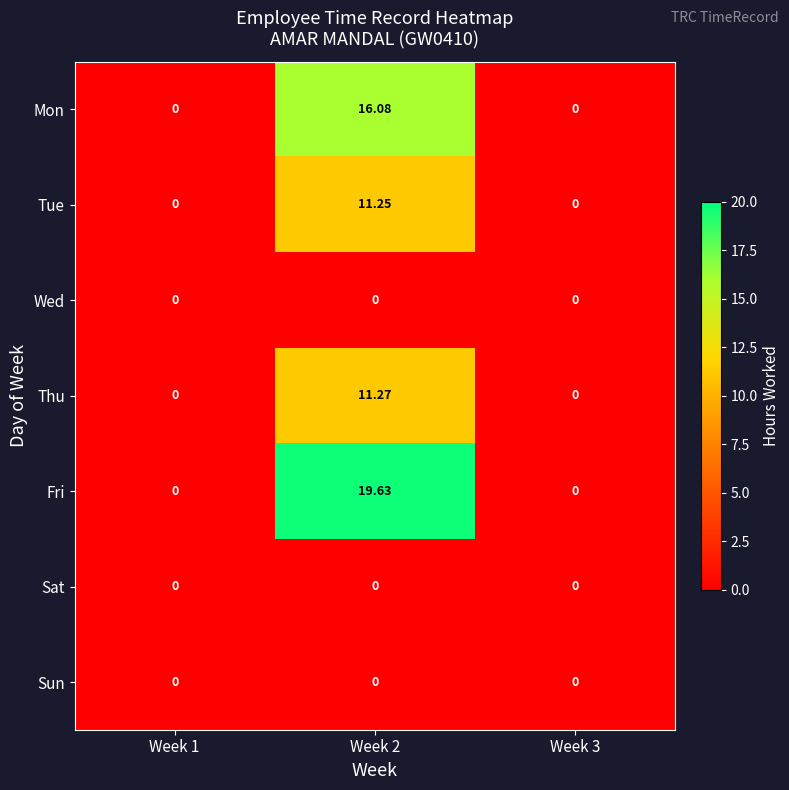

Is the value of Tue at Week 2 greater than the value of Wed at Week 2?

Yes